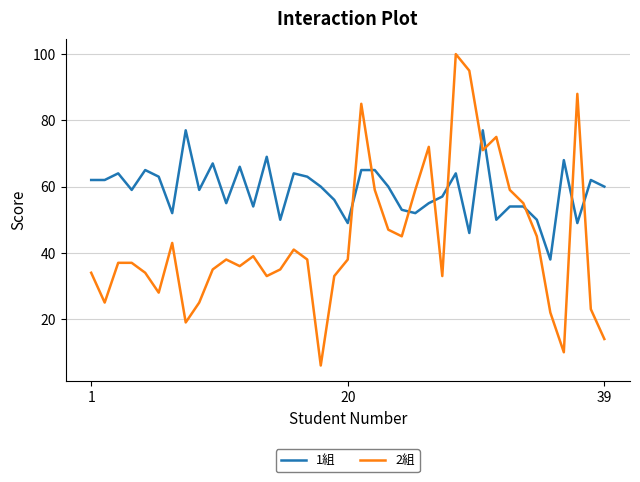

Rank the series by their maximum value, from lowest to highest.

1組, 2組